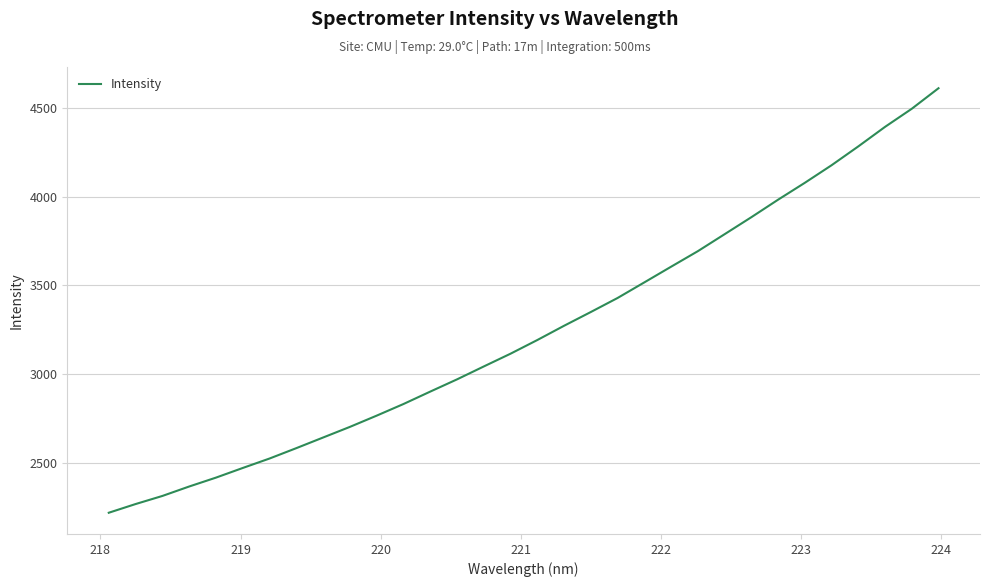

True or false: there are more than 2 points higher than both neighbors.

False